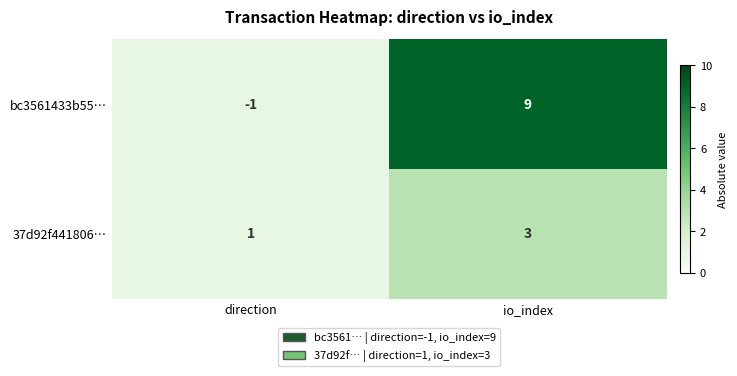

What value does the bc3561433b55… series have at io_index, to the nearest 5?

10